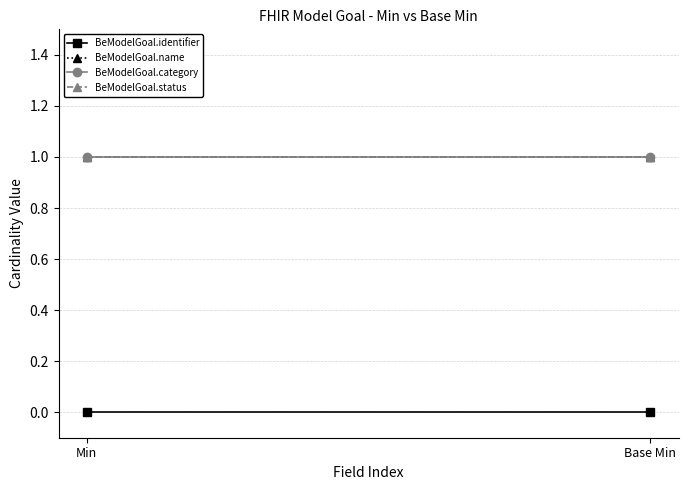

What is the label of the 1st point from the right?

Base Min